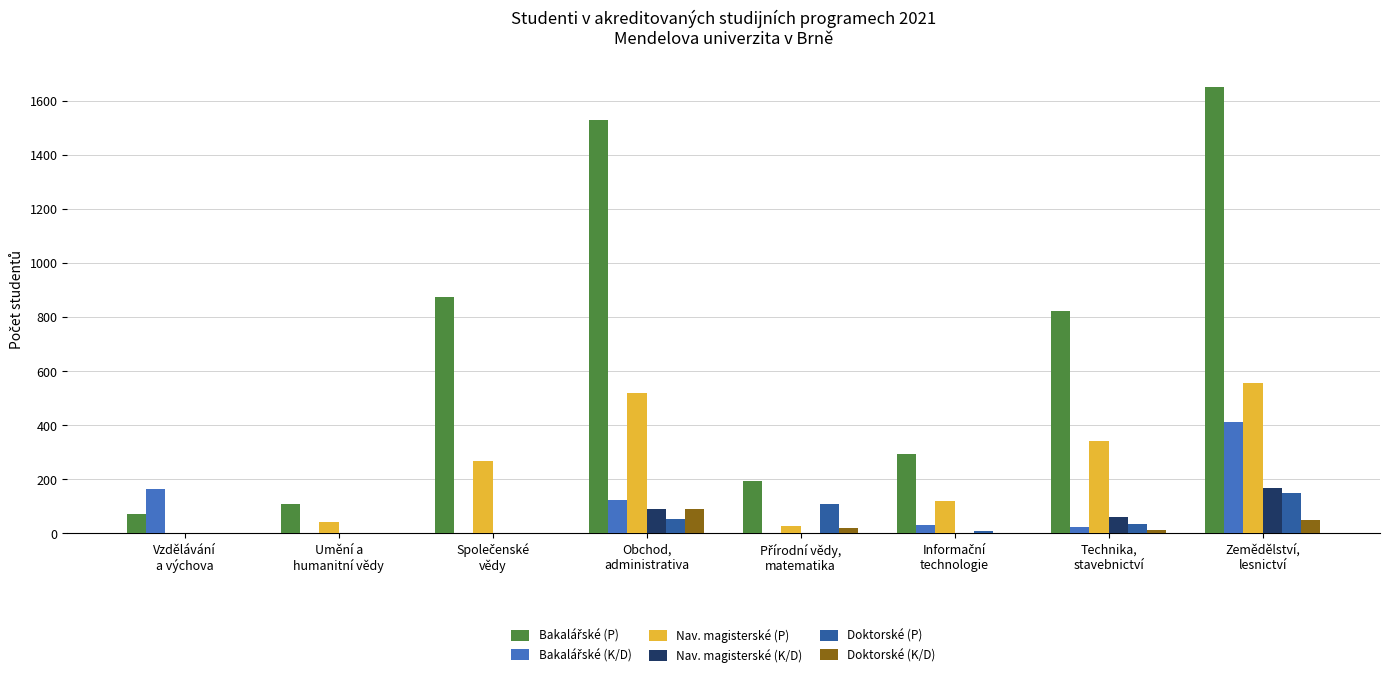

What is the sum of all Nav. magisterské (P) values?

1874